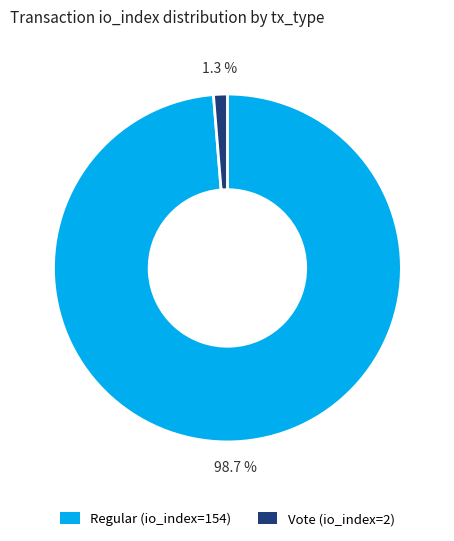

Which has a higher value, Vote (io_index=2) or Regular (io_index=154)?

Regular (io_index=154)